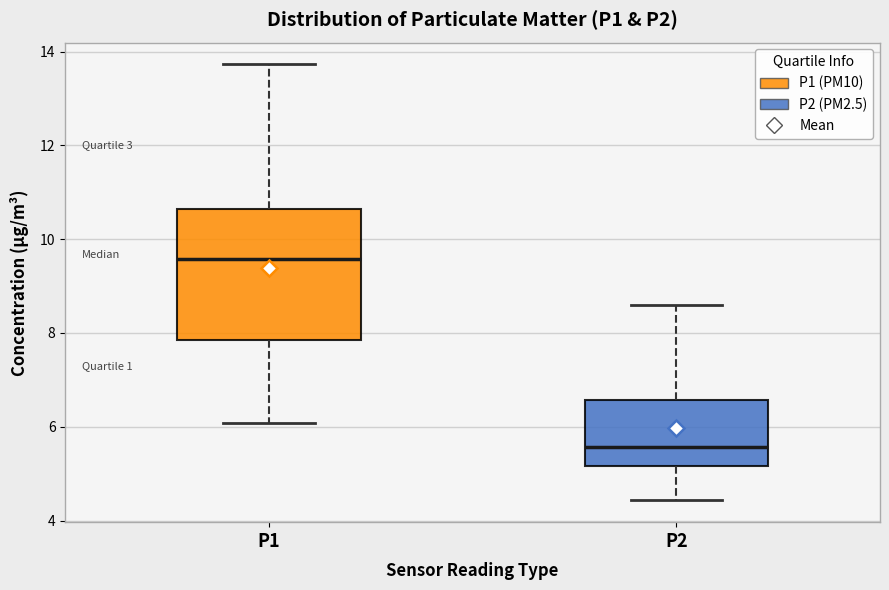

Which box is the tallest, from its lower edge to its upper edge?

P1